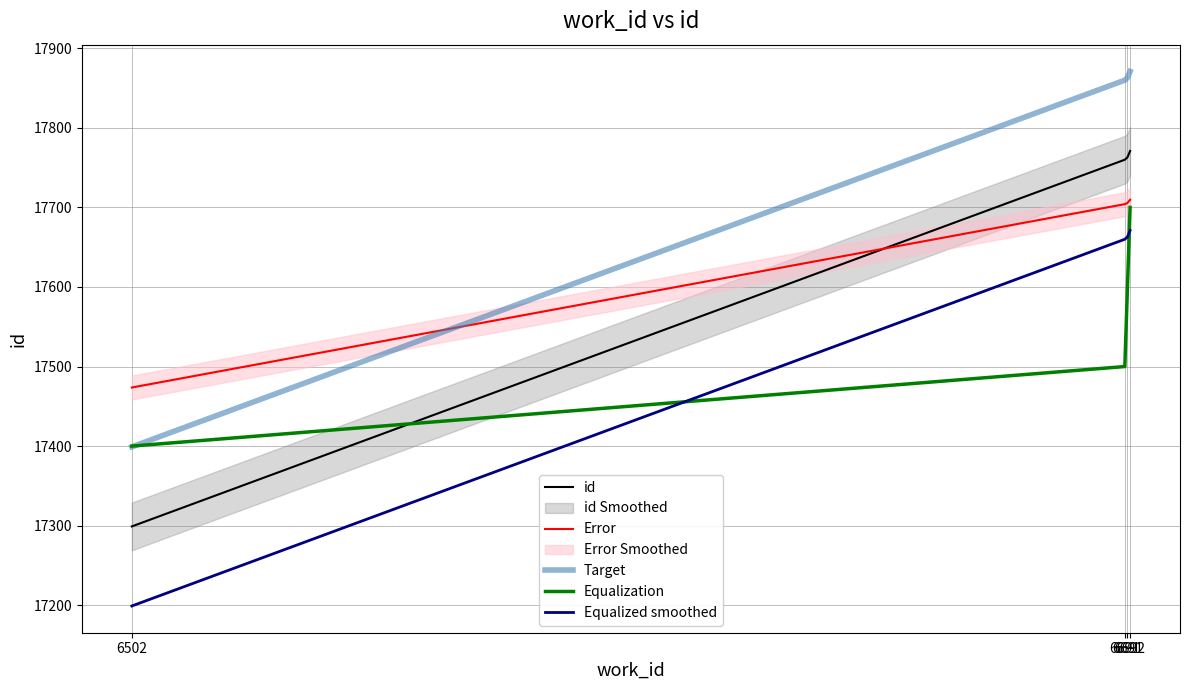

Which category has the lowest value in the Error series?

6502